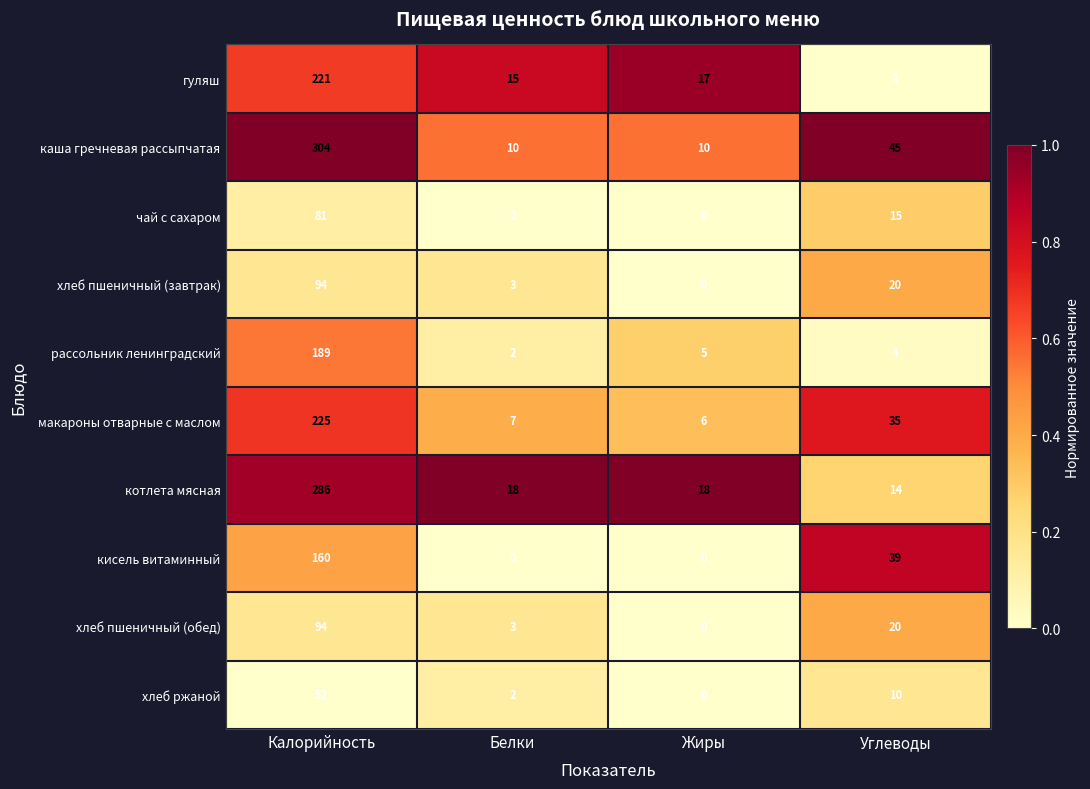

Is it true that рассольник ленинградский equals 3 at Жиры?

False